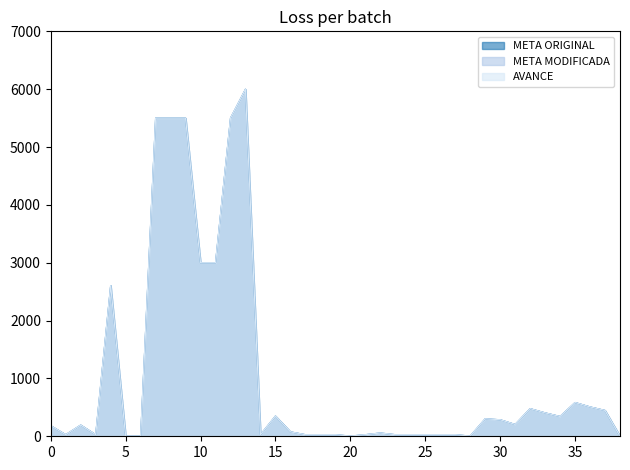

What is the average value of the META ORIGINAL series?

1061